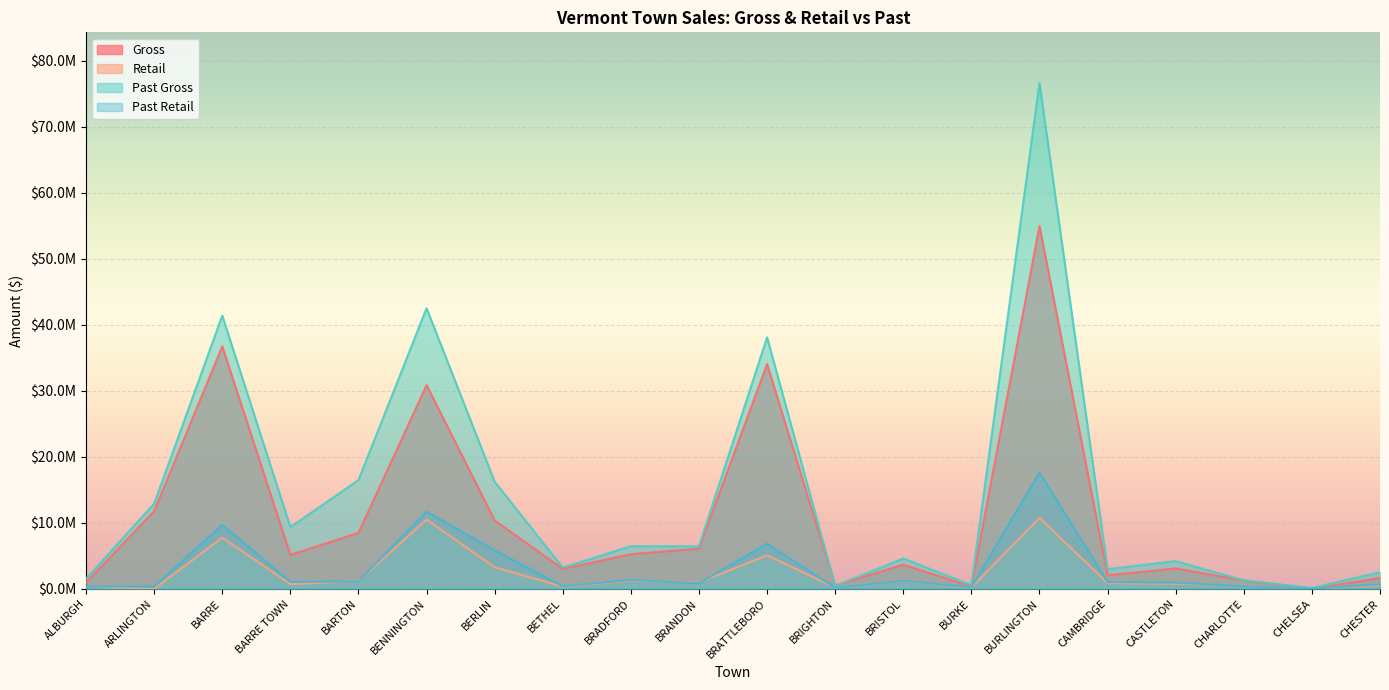

How many positive values does the Gross series have?

19